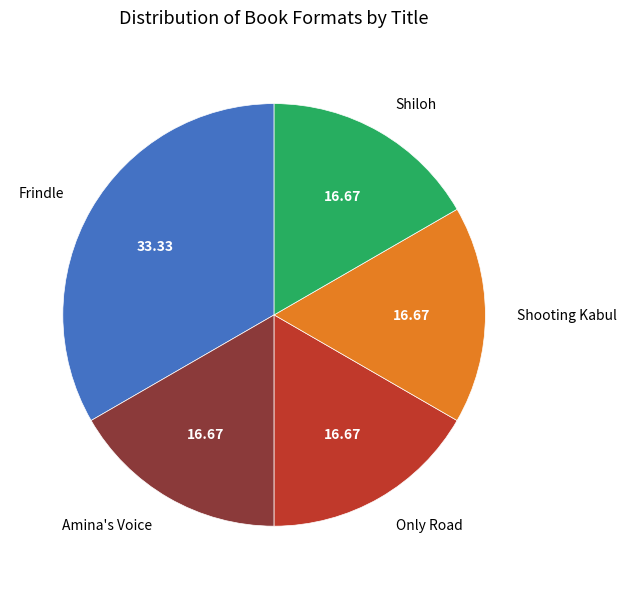

How many segments does this pie chart have?

5